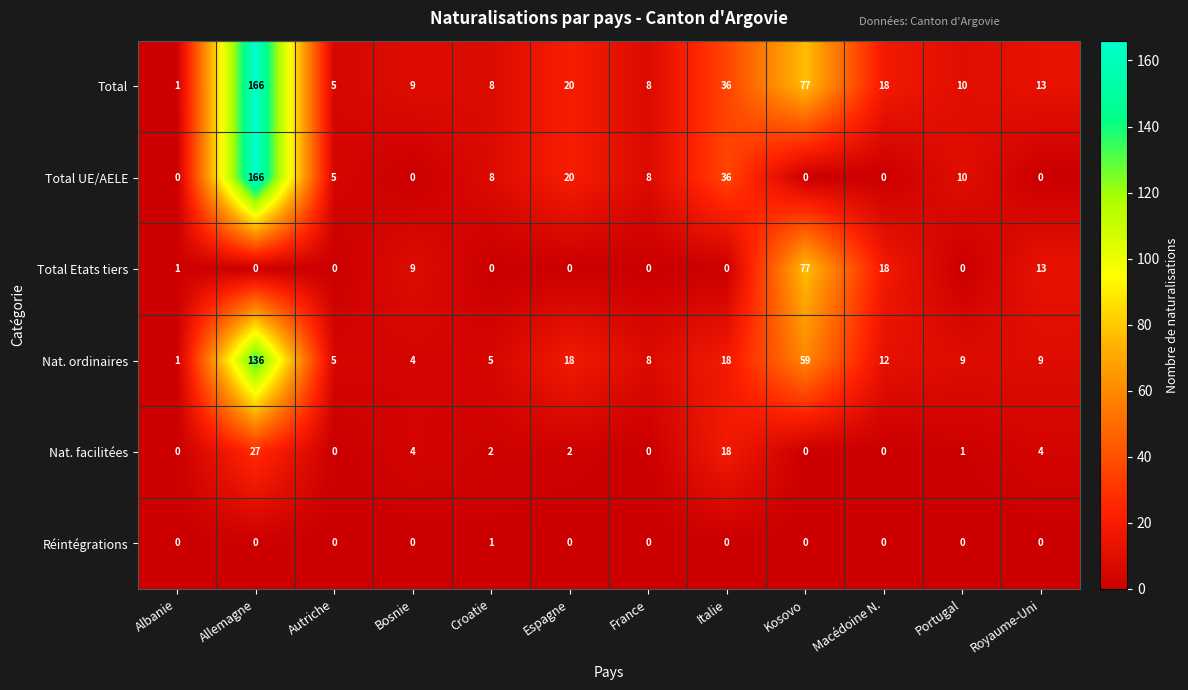

The value of Réintégrations at Italie is 0. True or false?

True